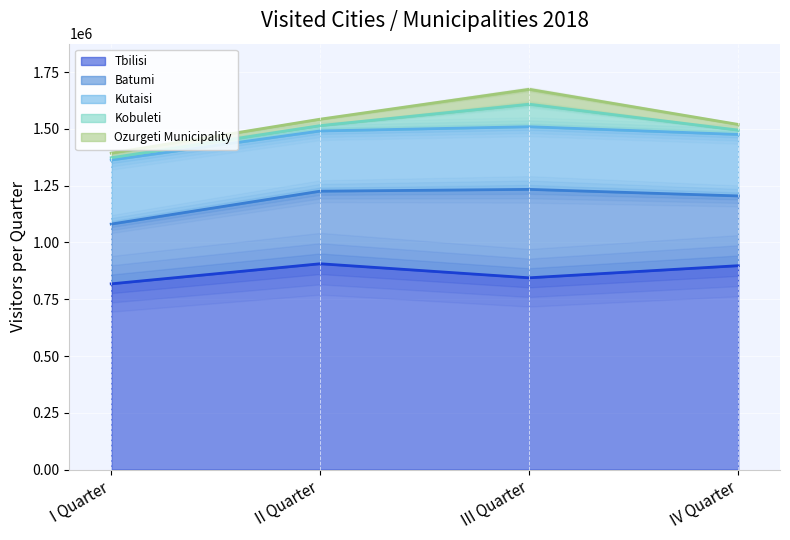

At I Quarter, list the series in order from largest to smallest.

Tbilisi, Kutaisi, Batumi, Ozurgeti Municipality, Kobuleti